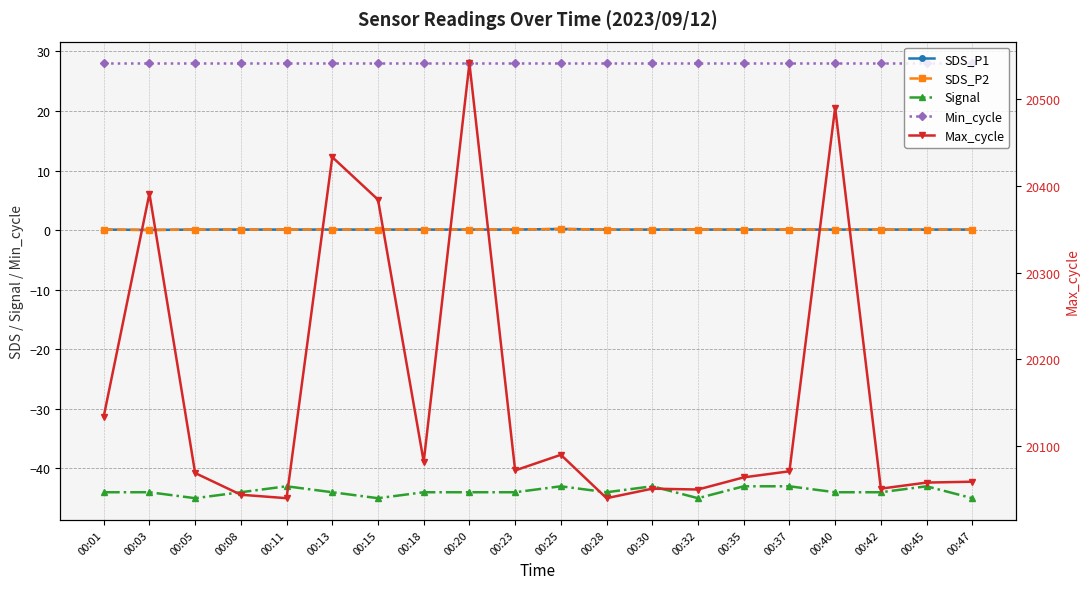

What is the total value across all series at 00:01?

20118.2